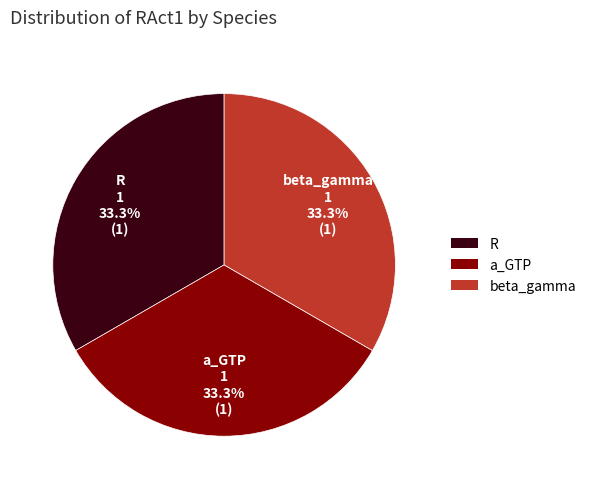

Count the number of slices in the pie.

3